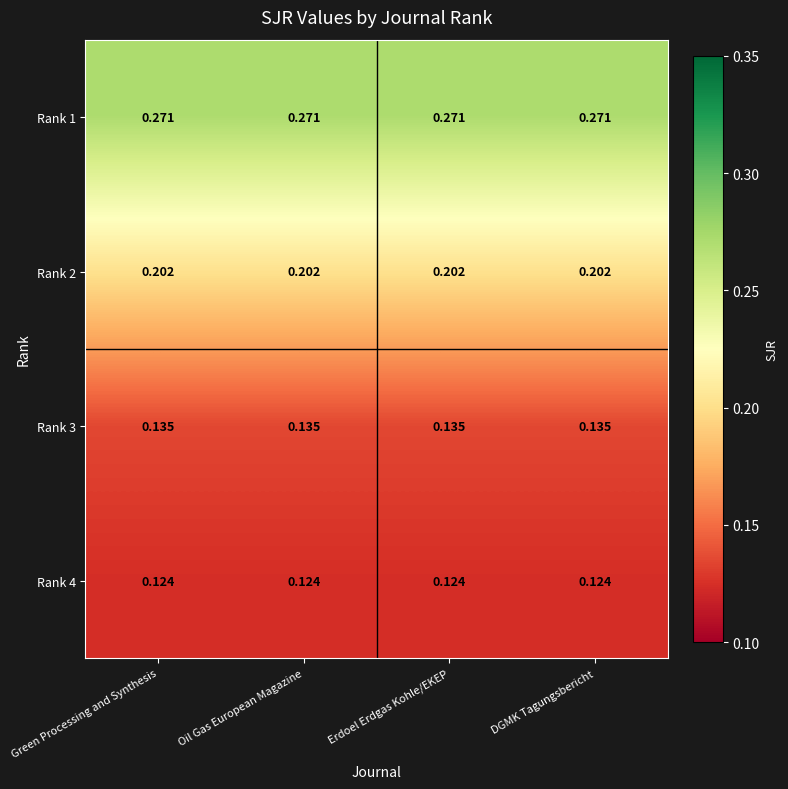

Is the value of Rank 2 at DGMK Tagungsbericht greater than the value of Rank 4 at Erdoel Erdgas Kohle/EKEP?

Yes